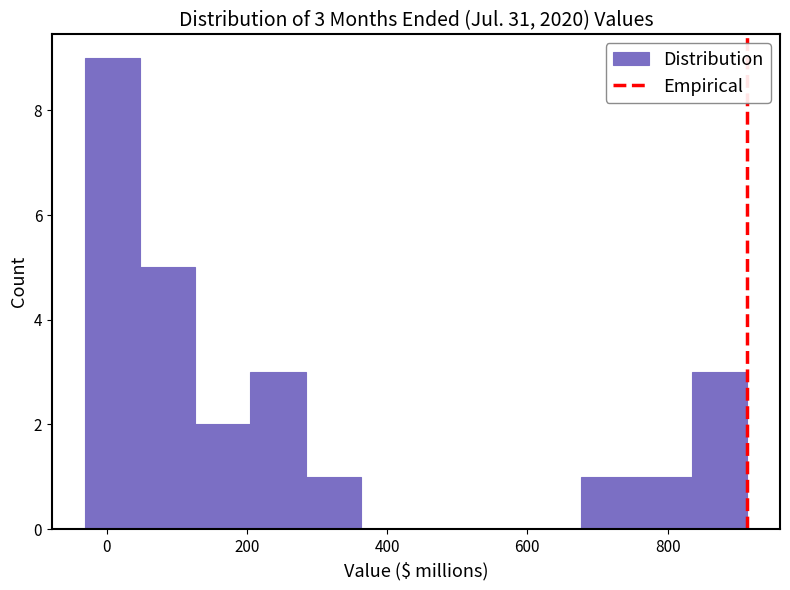

Around what value on the x-axis is the tallest bar? Give the approximate position of its centre, as read against the axis.

0